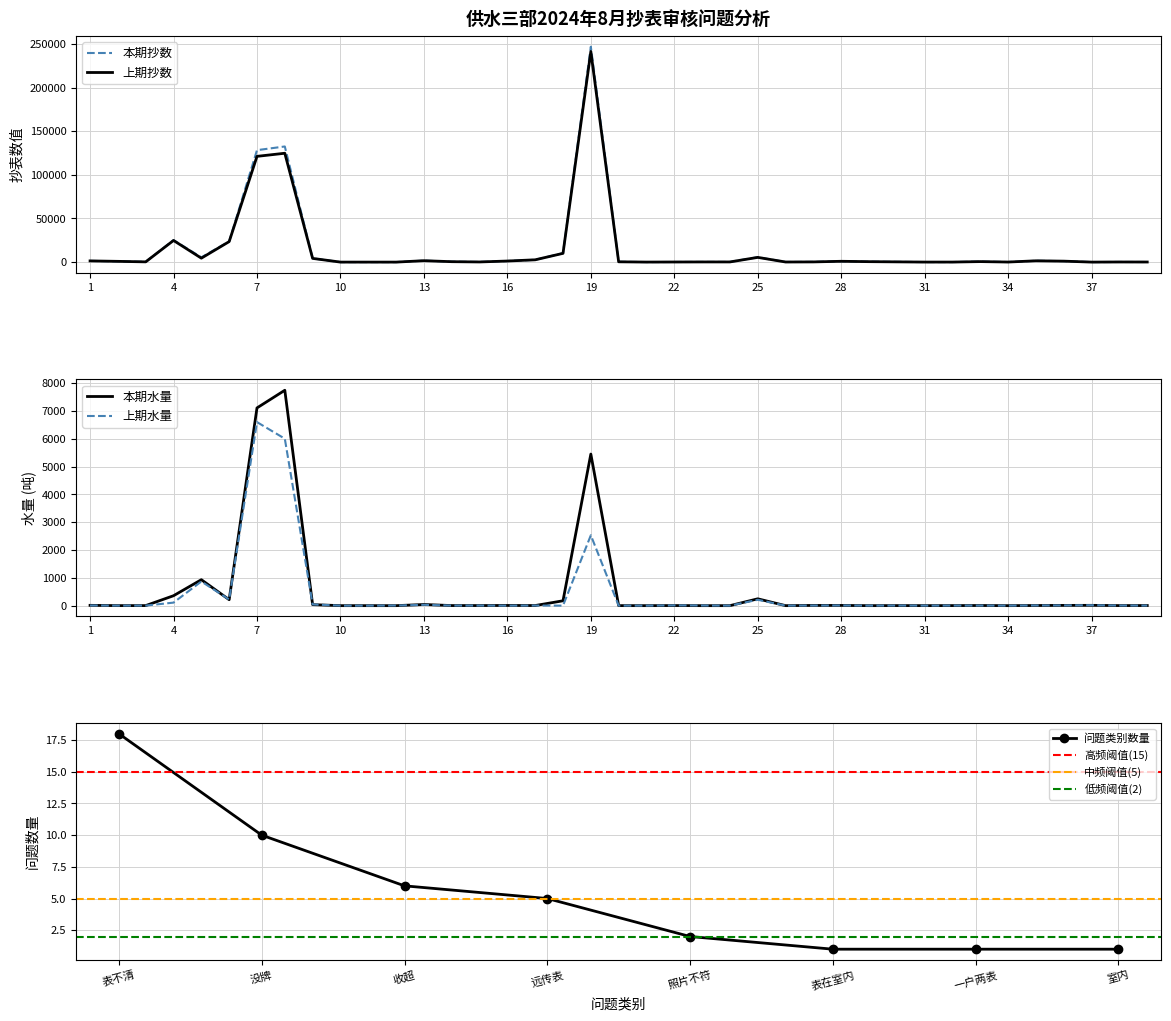

True or false: 本期水量 and 上期抄数 intersect in this chart.

False